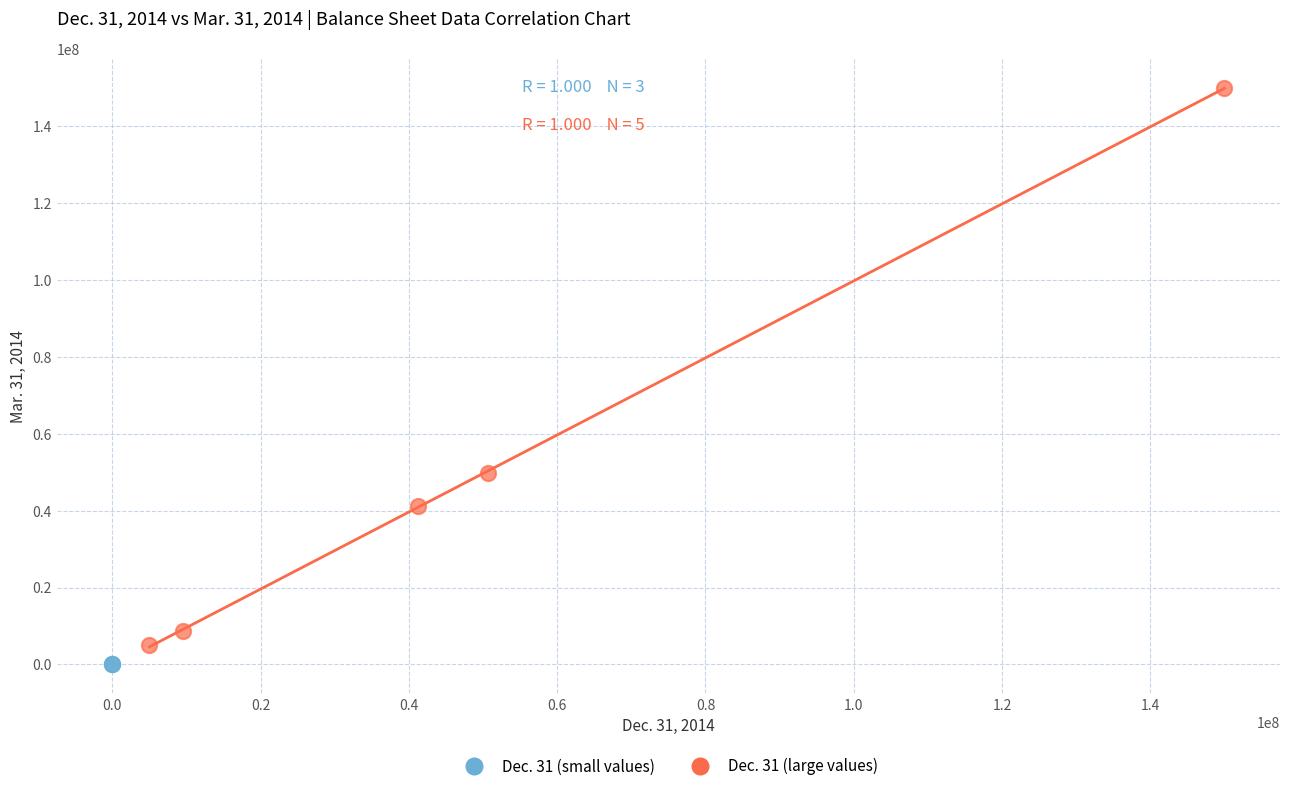

Which series has the widest spread of Y values?

Dec. 31 (large values)